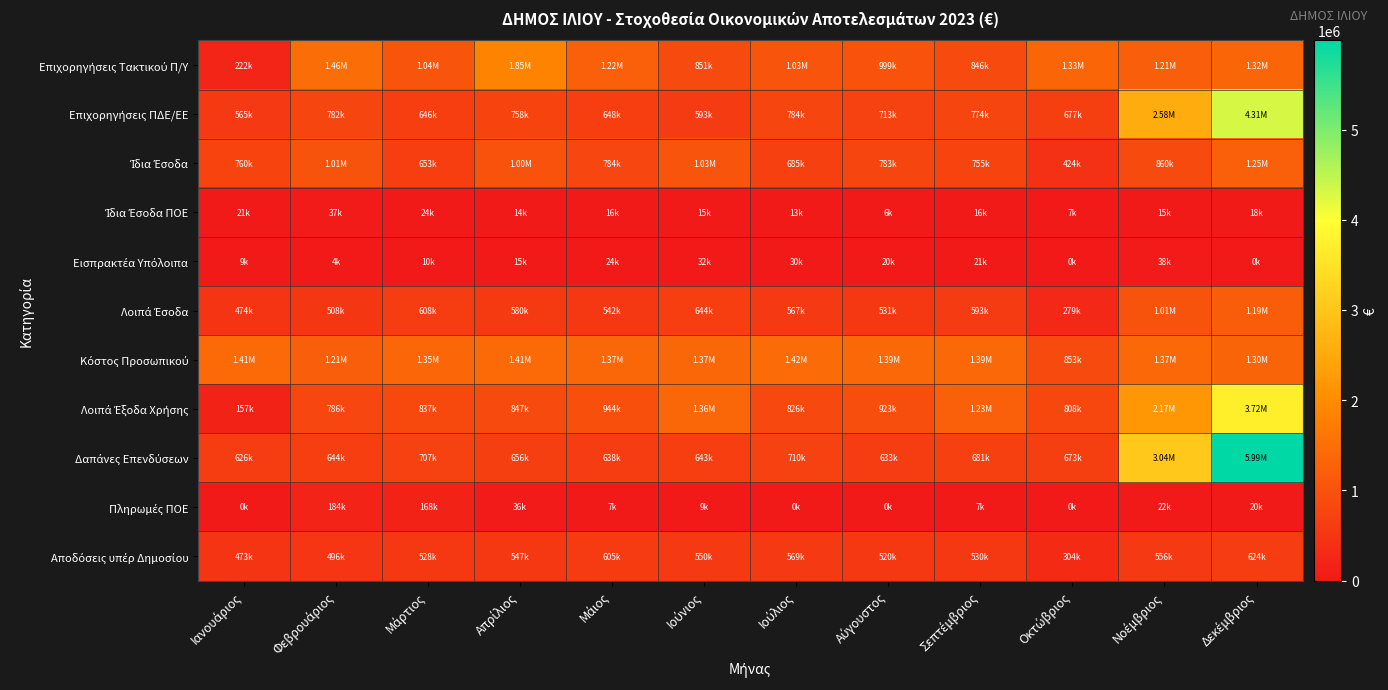

Which series changed the most between Ιούνιος and Νοέμβριος?

Δαπάνες Επενδύσεων